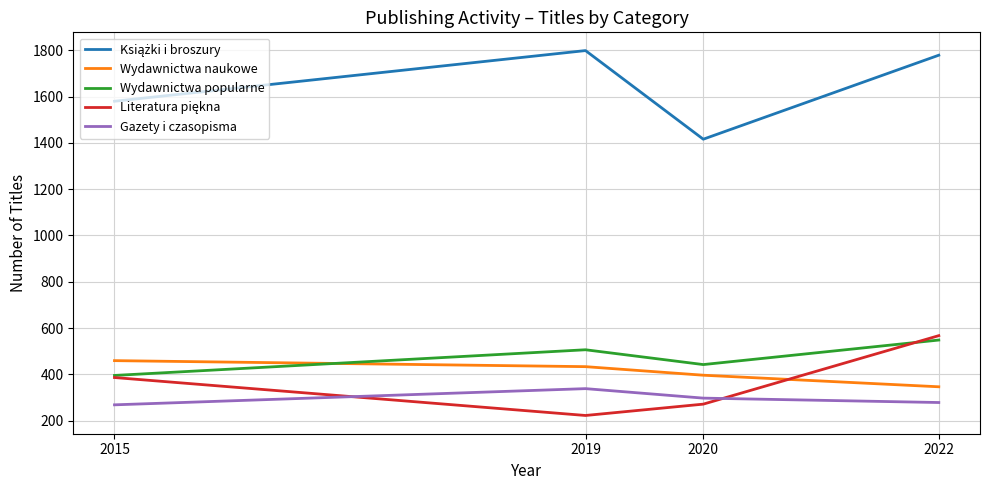

What is the spread (max minus min) of values at 2015?

1312